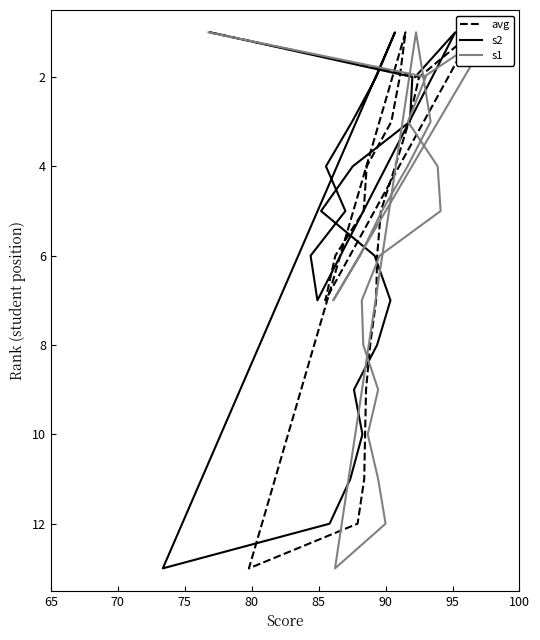

Is the value of s1 at 20 greater than the value of s2 at 65?

No